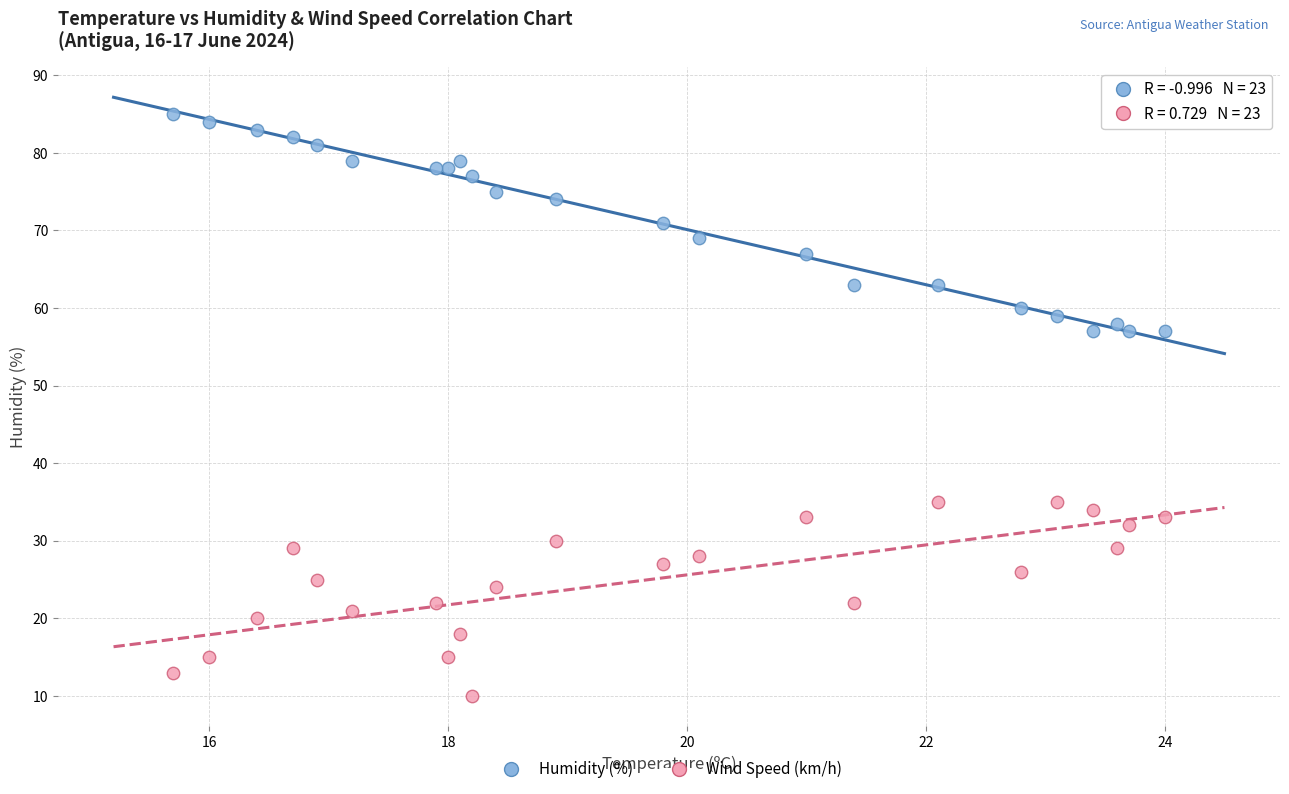

Which series reaches the minimum Y coordinate?

Wind Speed (km/h)